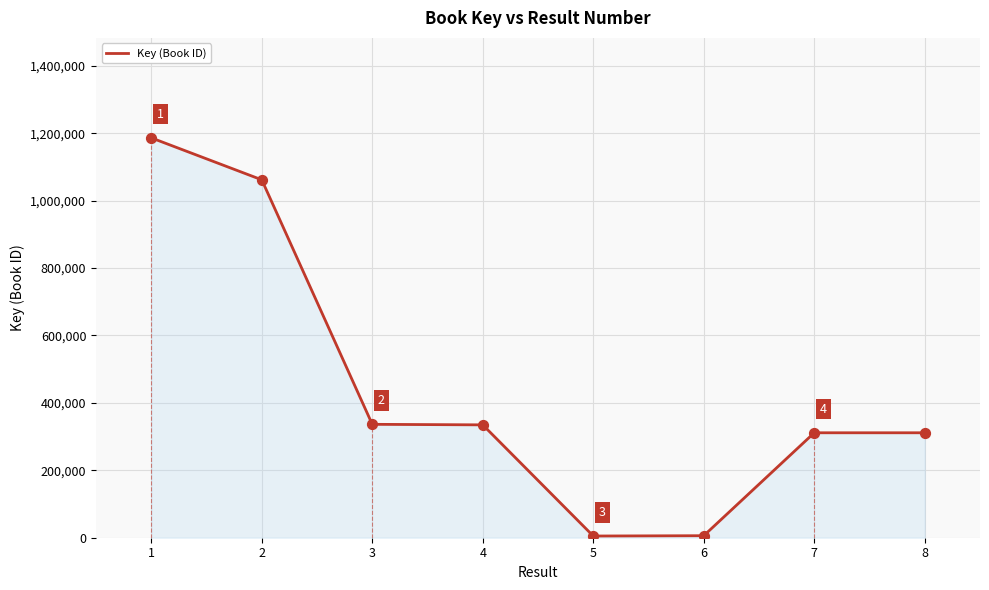

What is the change in value from 1 to 8?

-874852